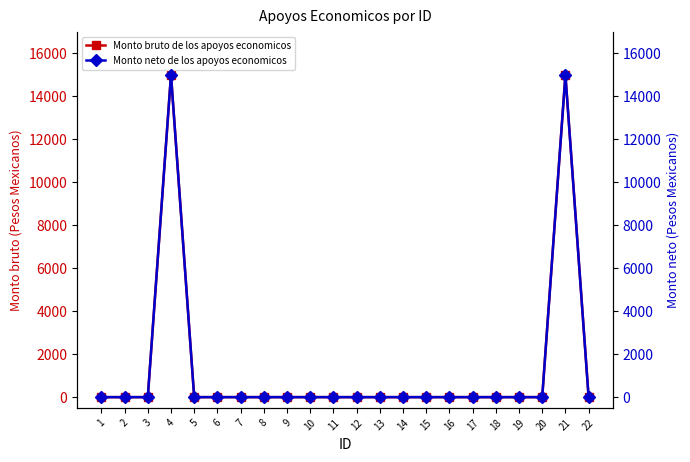

The Monto bruto de los apoyos economicos series shows 5392 at 18. True or false?

False